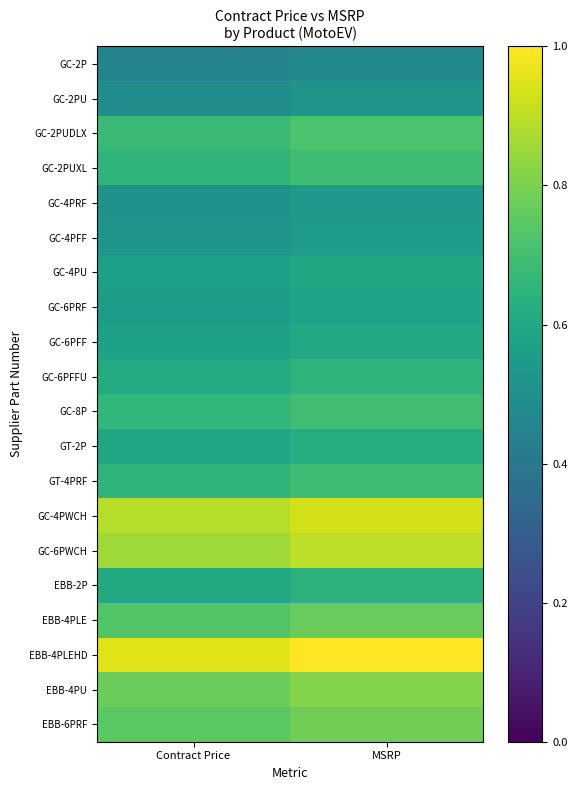

Between Contract Price and MSRP, which series saw the biggest shift?

EBB-4PLEHD